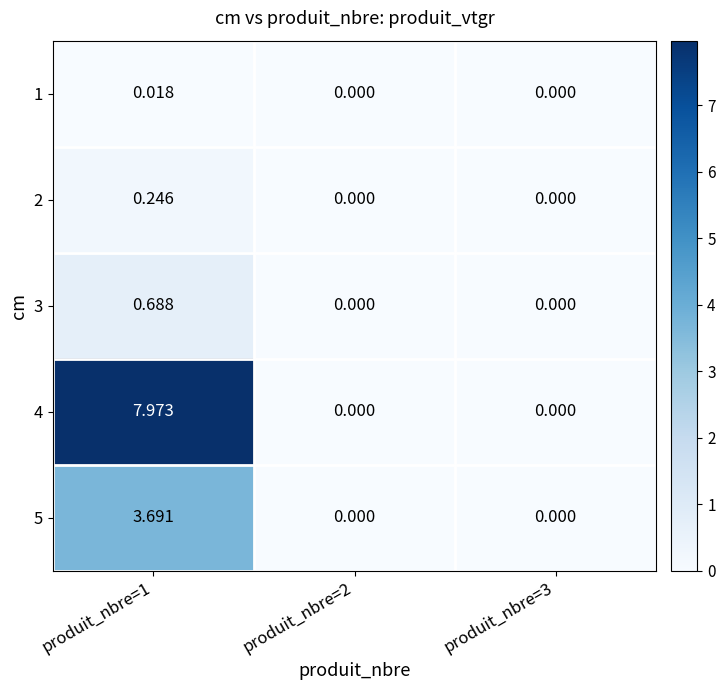

Which series has the largest total across all categories?

4